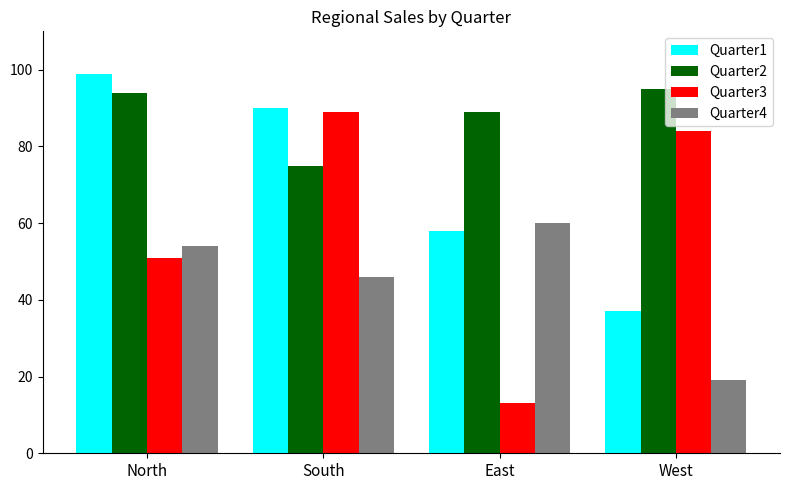

What is the approximate value of Quarter3 at East, to the nearest 5?

15